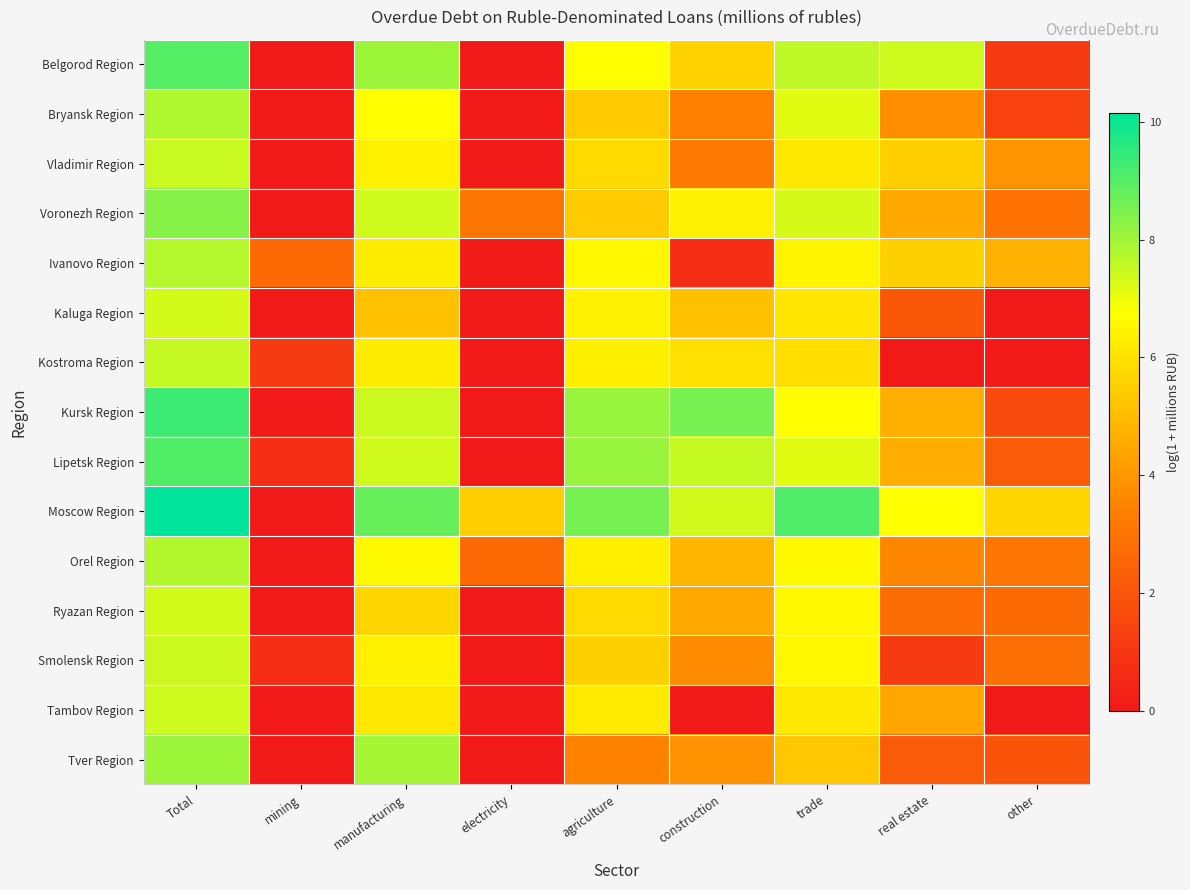

What is the greatest value displayed?

10.1